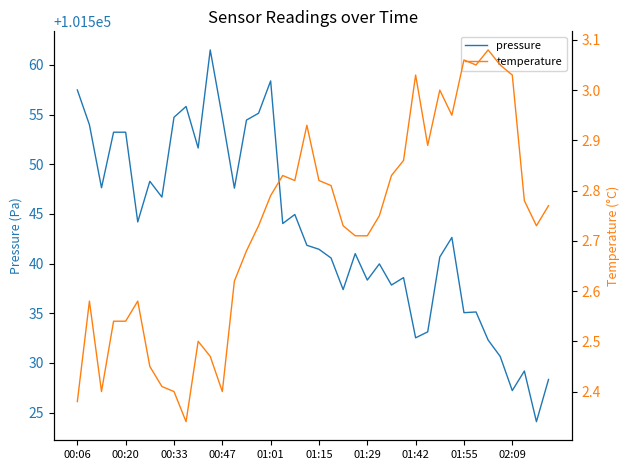

What is the total value across all series at 25?

101542.7